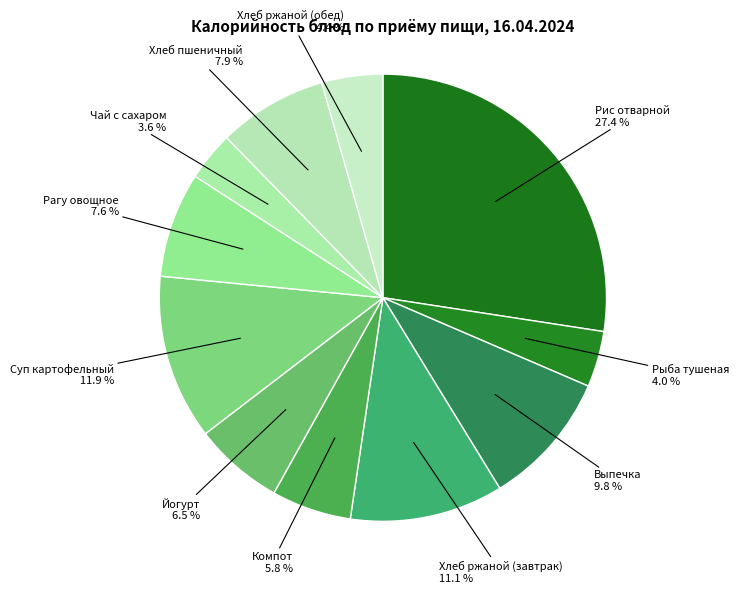

Does Суп картофельный represent more than half of the total?

No